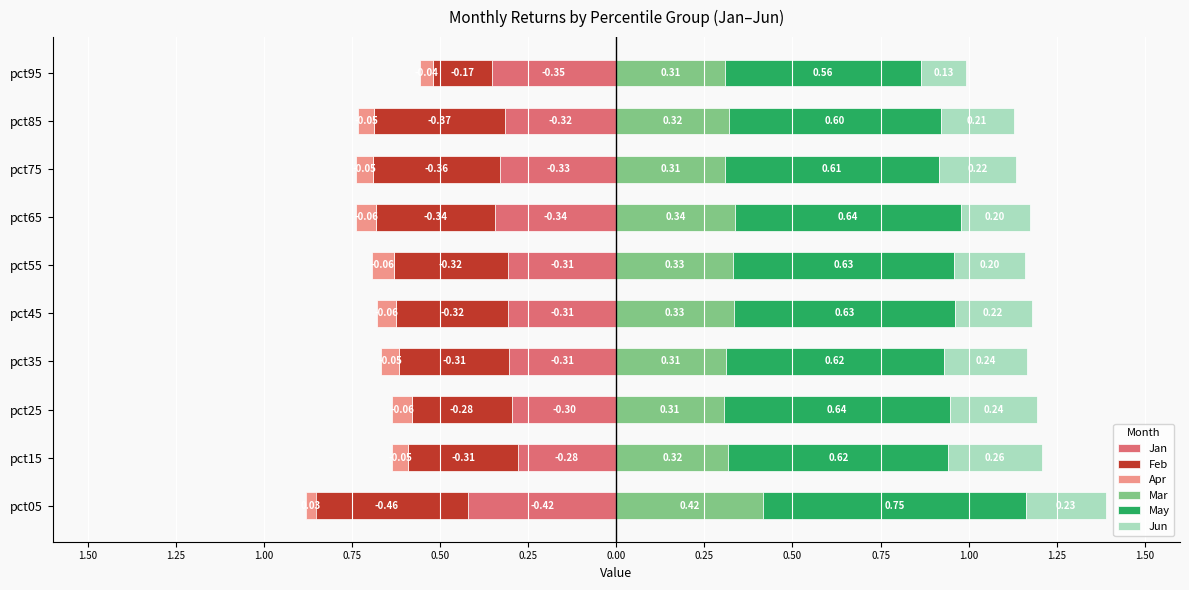

List the series in order of their peak value, highest first.

May, Mar, Jun, Apr, Feb, Jan